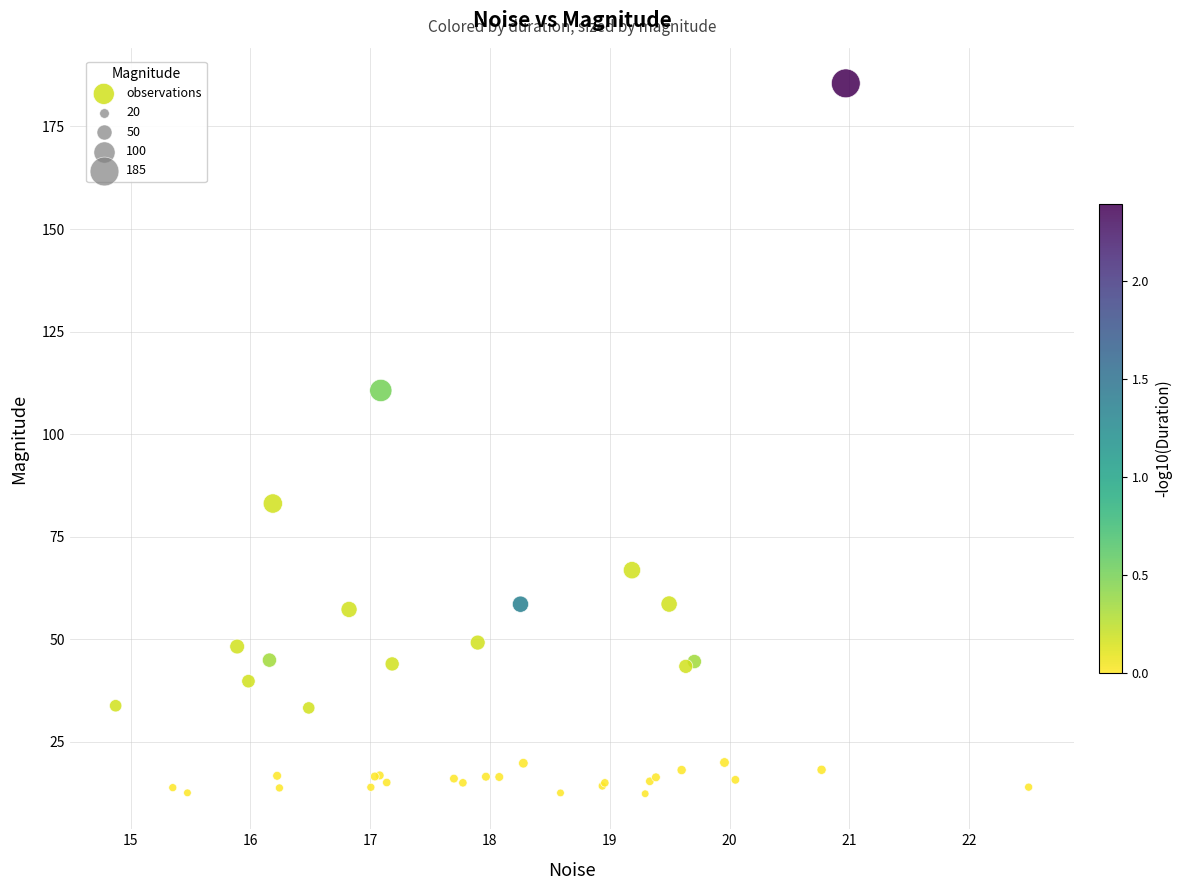

What Y value in the scatter plot is closest to 98?

110.7